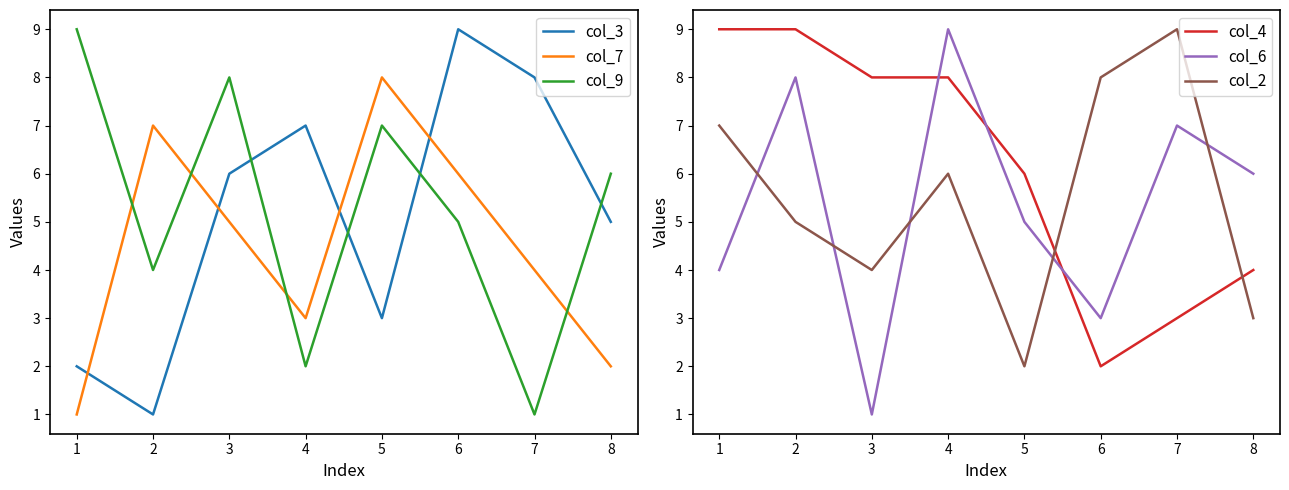

True or false: col_7 and col_9 cross at least once.

True